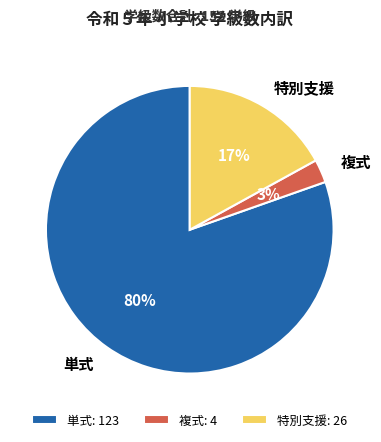

To the nearest percent, what portion does 特別支援 represent?

17%